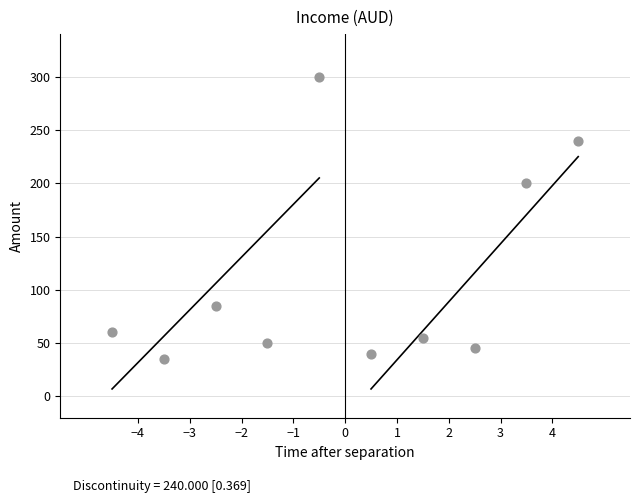

What Y value in the scatter plot is closest to 167?

200